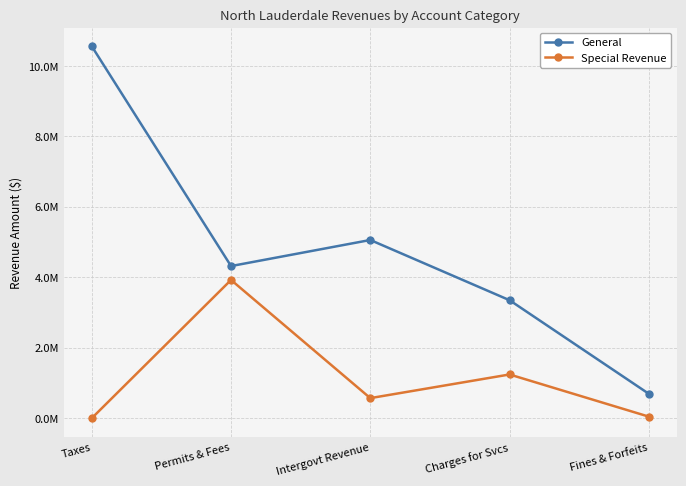

True or false: General and Special Revenue intersect in this chart.

False